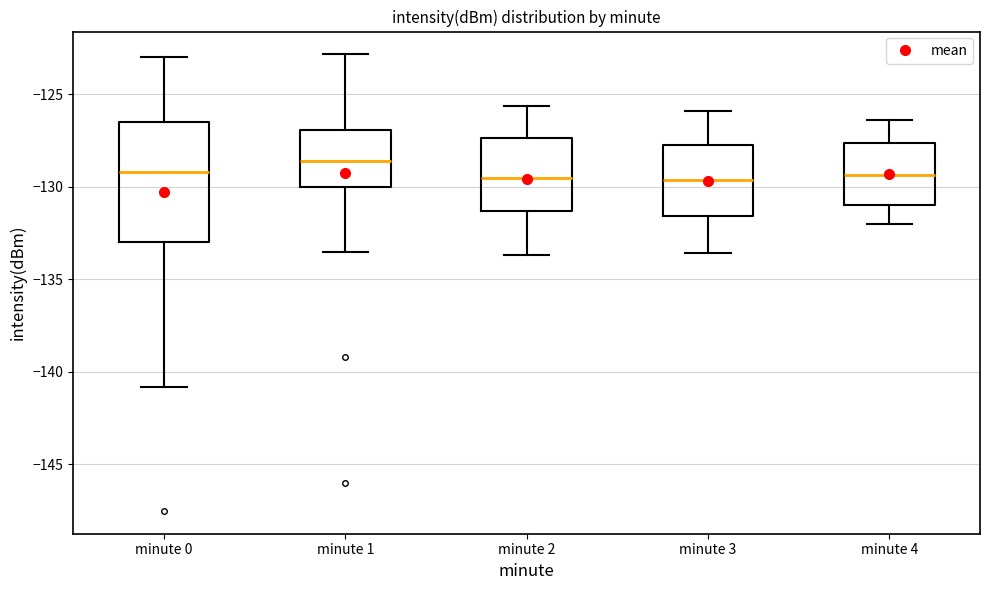

Where does the upper whisker of the box for minute 2 end on the y-axis? The values are not printed on the chart, so give them approximately, as read against the axis.

-125.5